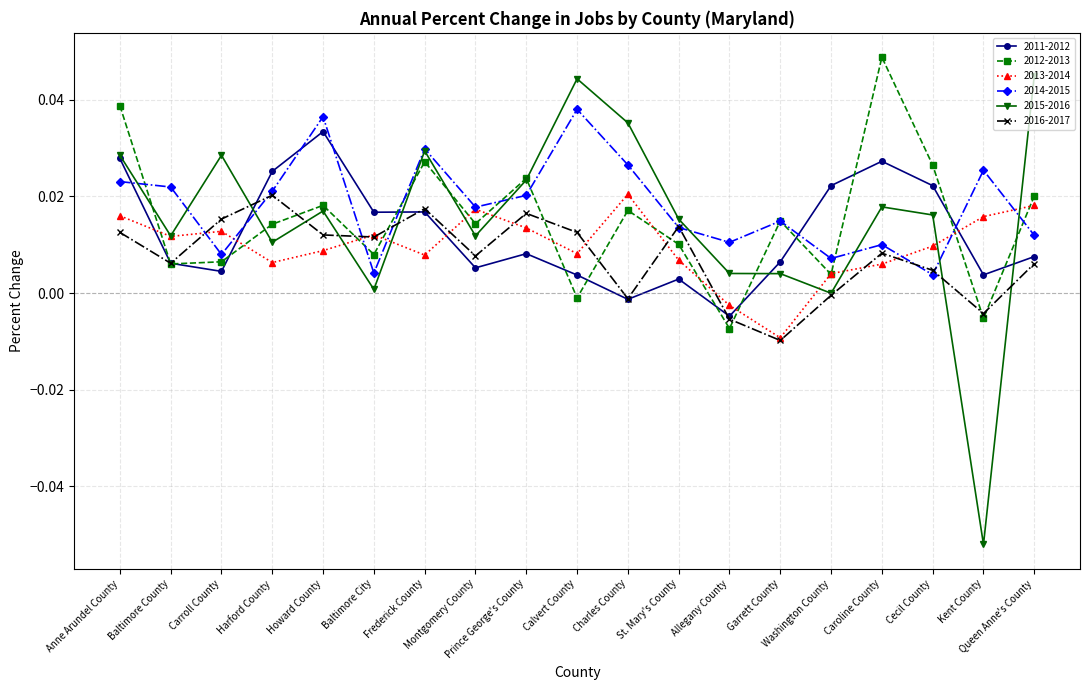

Is it true that 2011-2012 equals 0.0 at Anne Arundel County?

True